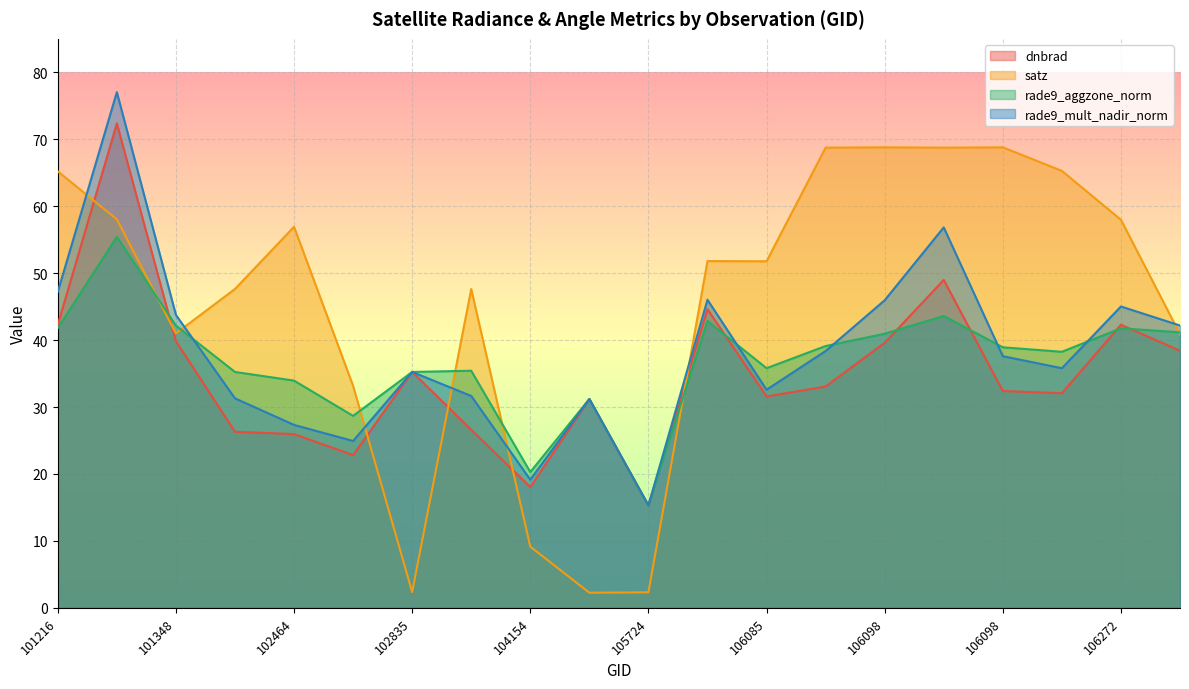

How many interior local peaks does the satz series have?

5